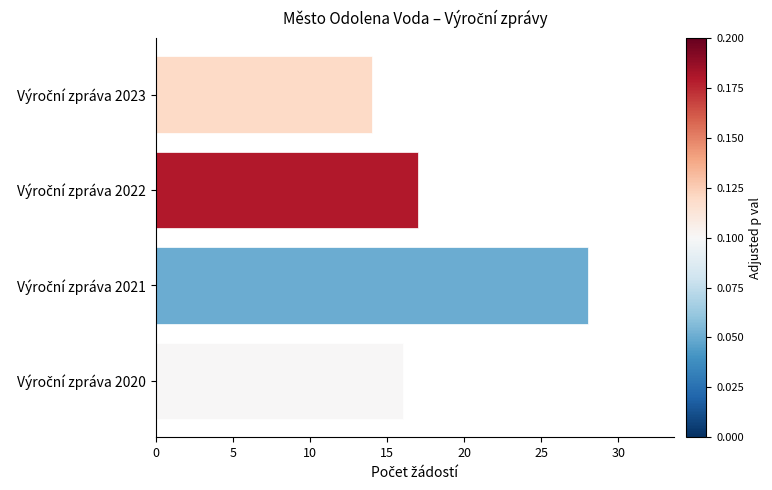

What is the minimum value shown in the chart?

14